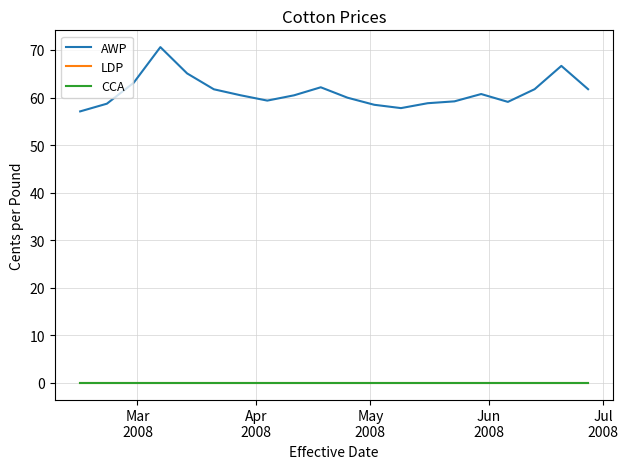

Which series has the largest total across all categories?

AWP